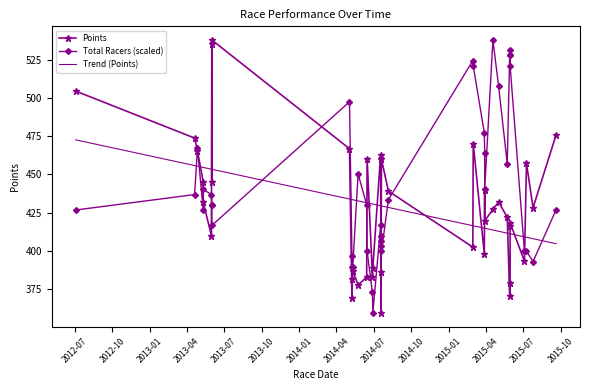

Rank the series by their average value, from lowest to highest.

Points, Total Racers